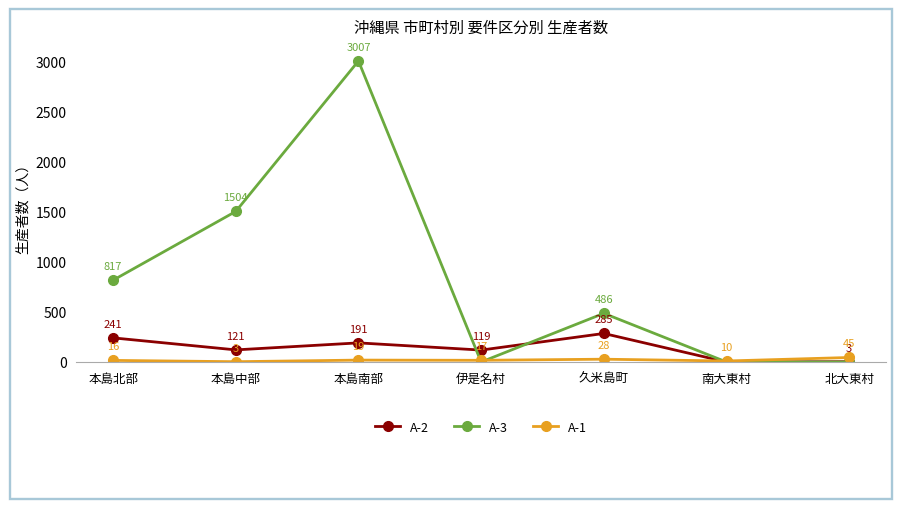

In A-2, how many points are higher than both neighbors (excluding endpoints)?

2